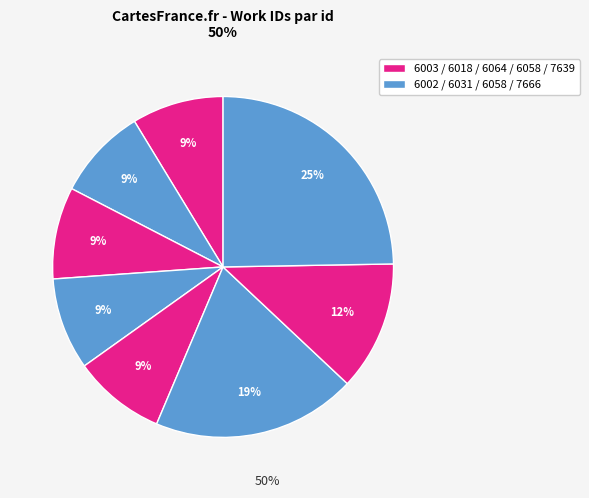

Count the number of slices in the pie.

8